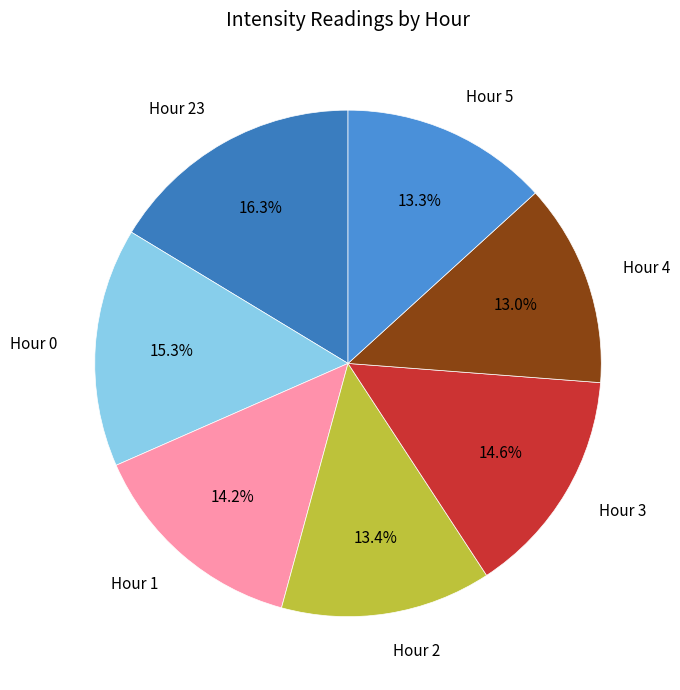

What is the ratio of the value at Hour 0 to the value at Hour 2?

1.1